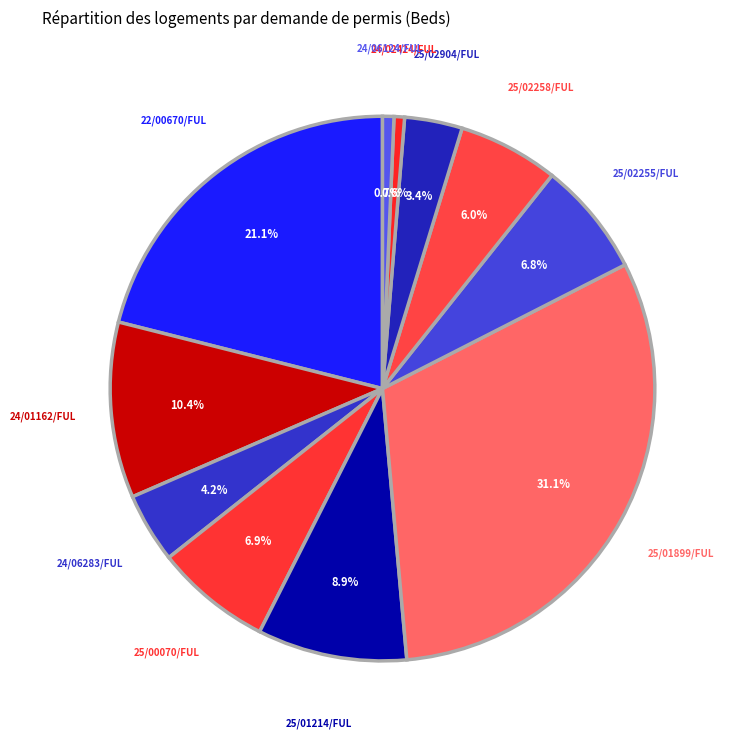

To the nearest percent, what is the combined percentage of 25/00070/FUL and 24/06283/FUL?

11%